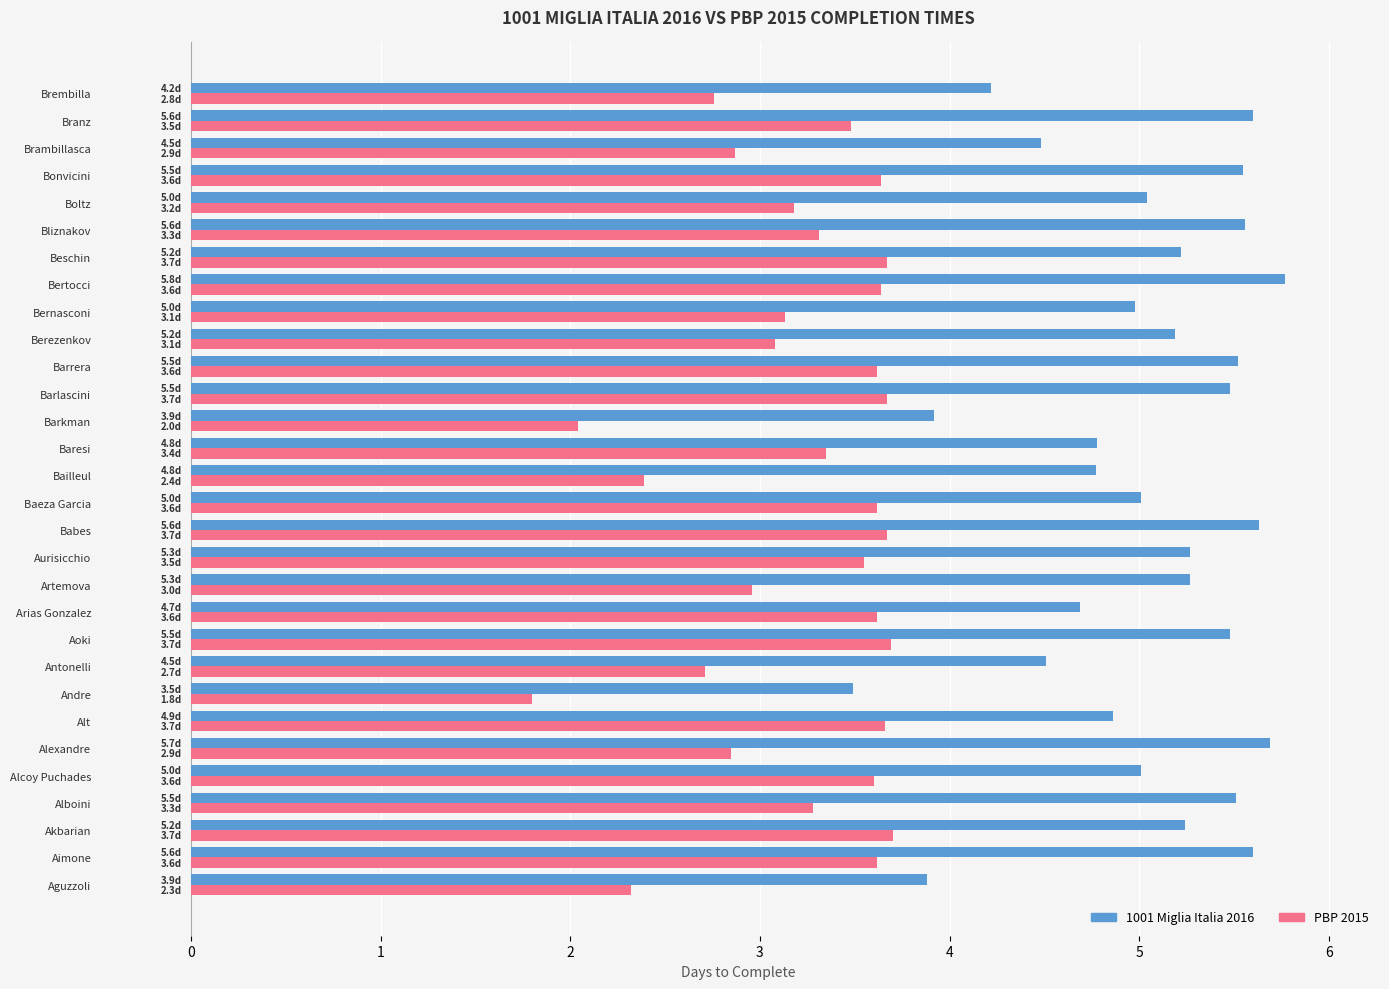

What is the sum of the 1001 Miglia Italia 2016 values at Bernasconi and Bliznakov?

10.5